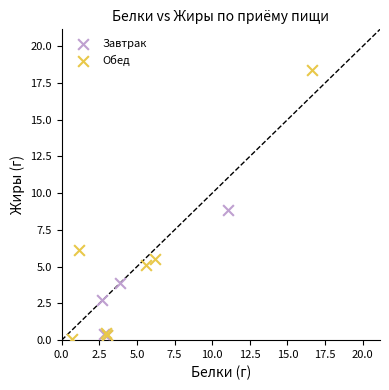

What are all the series names shown in the legend?

Завтрак, Обед